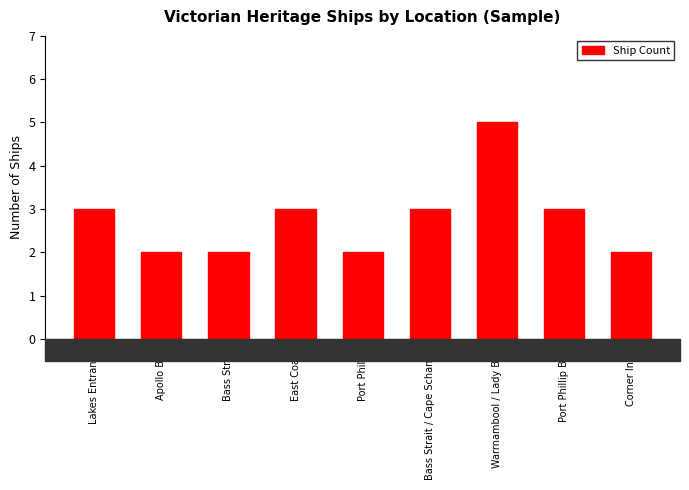

What is the approximate value at Port Phillip Bay?

3